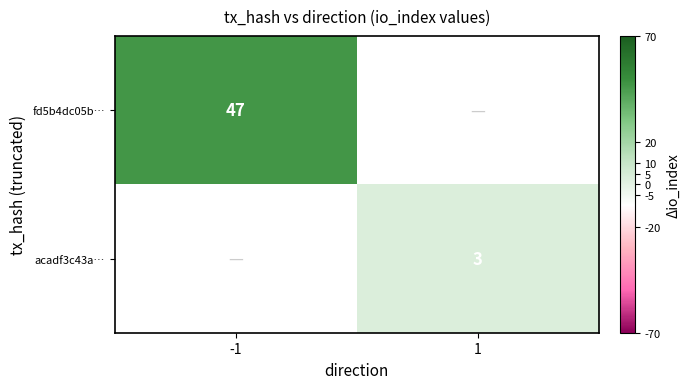

Is it true that fd5b4dc05b… equals 19 at -1?

False